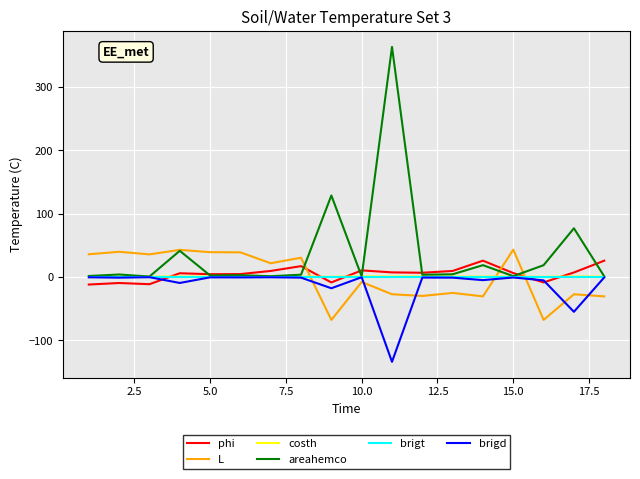

What are all the series names shown in the legend?

phi, L, costh, areahemco, brigt, brigd